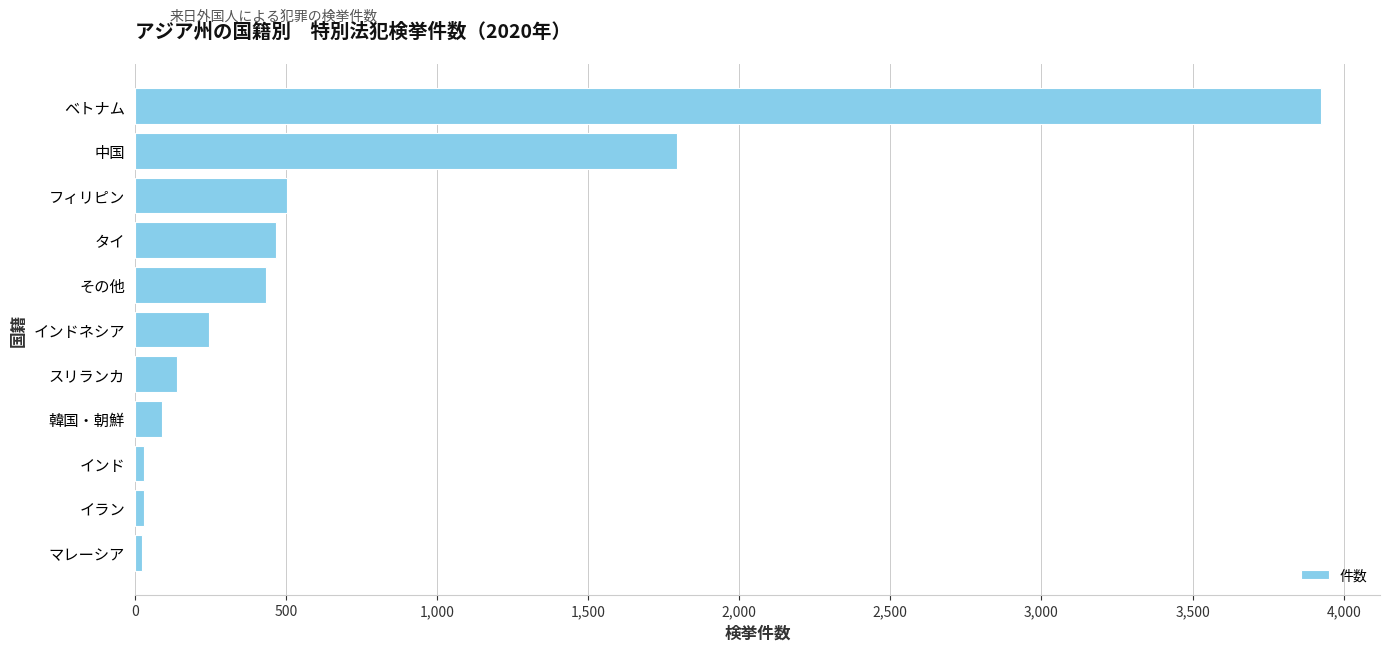

The chart shows a value of 279 at フィリピン. True or false?

False